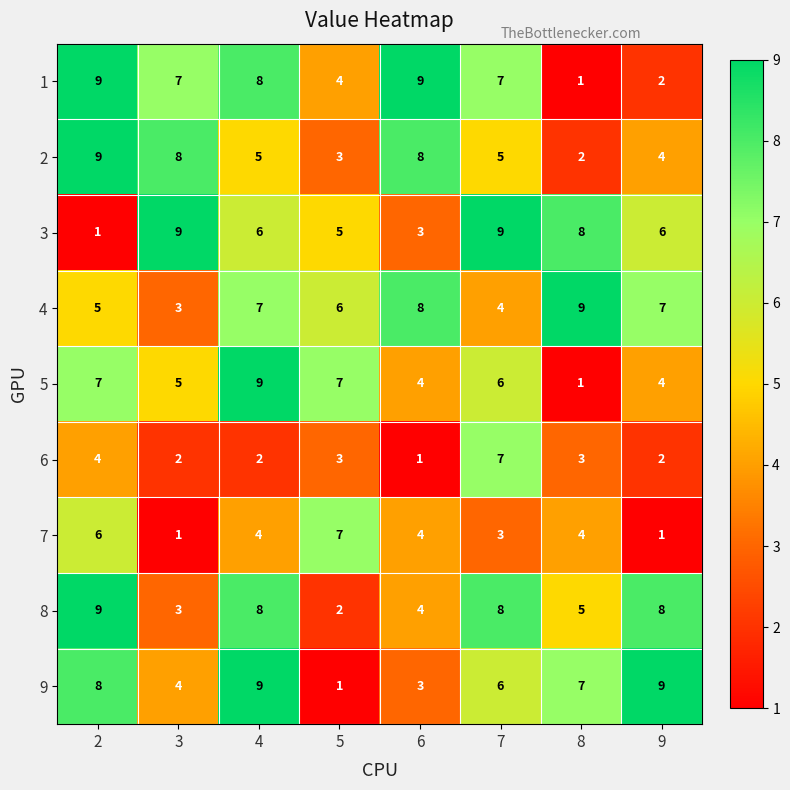

At how many categories does at least one series exceed 1?

8